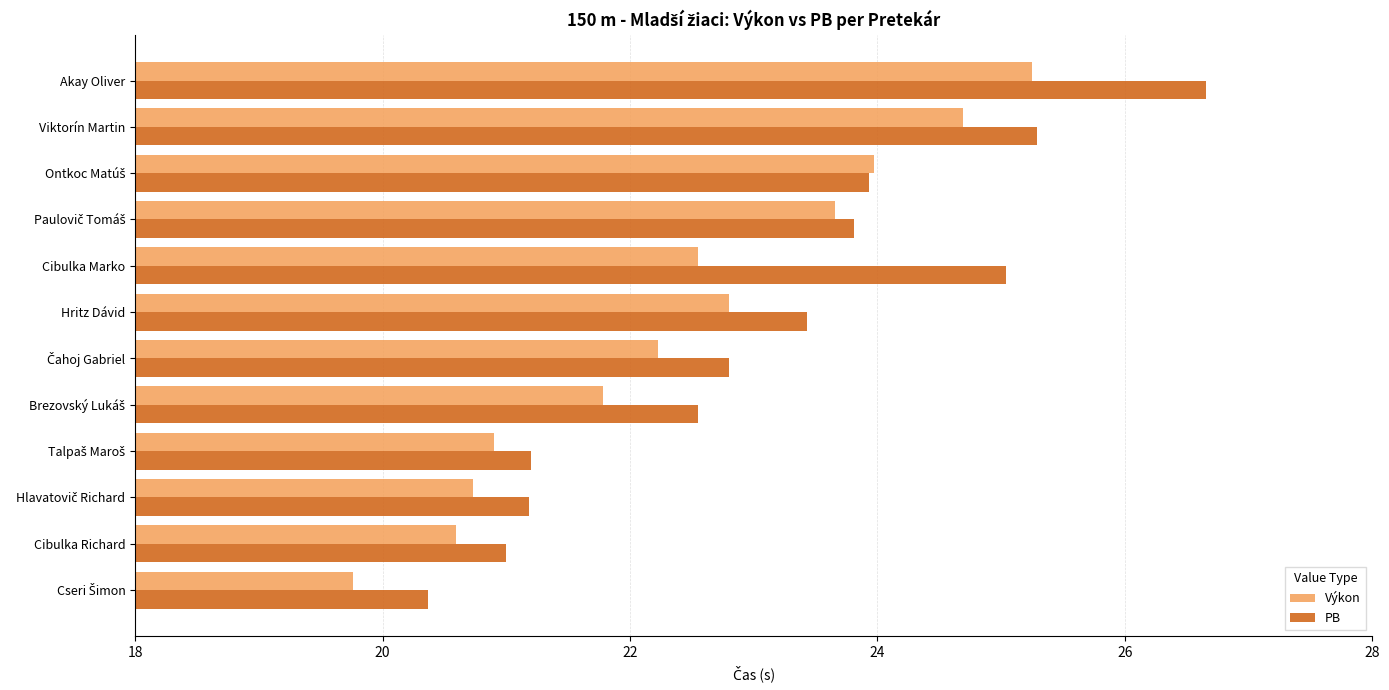

Rank the series by their average value, from highest to lowest.

PB, Výkon